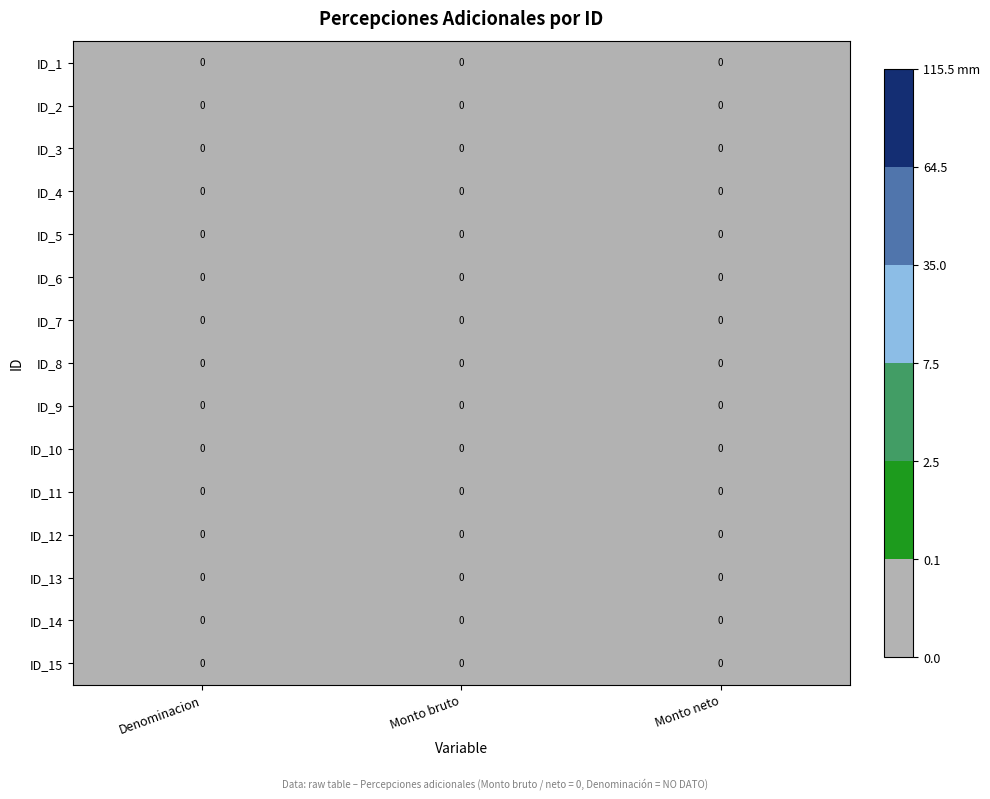

The value of ID_15 at Monto bruto is 0.0. True or false?

True